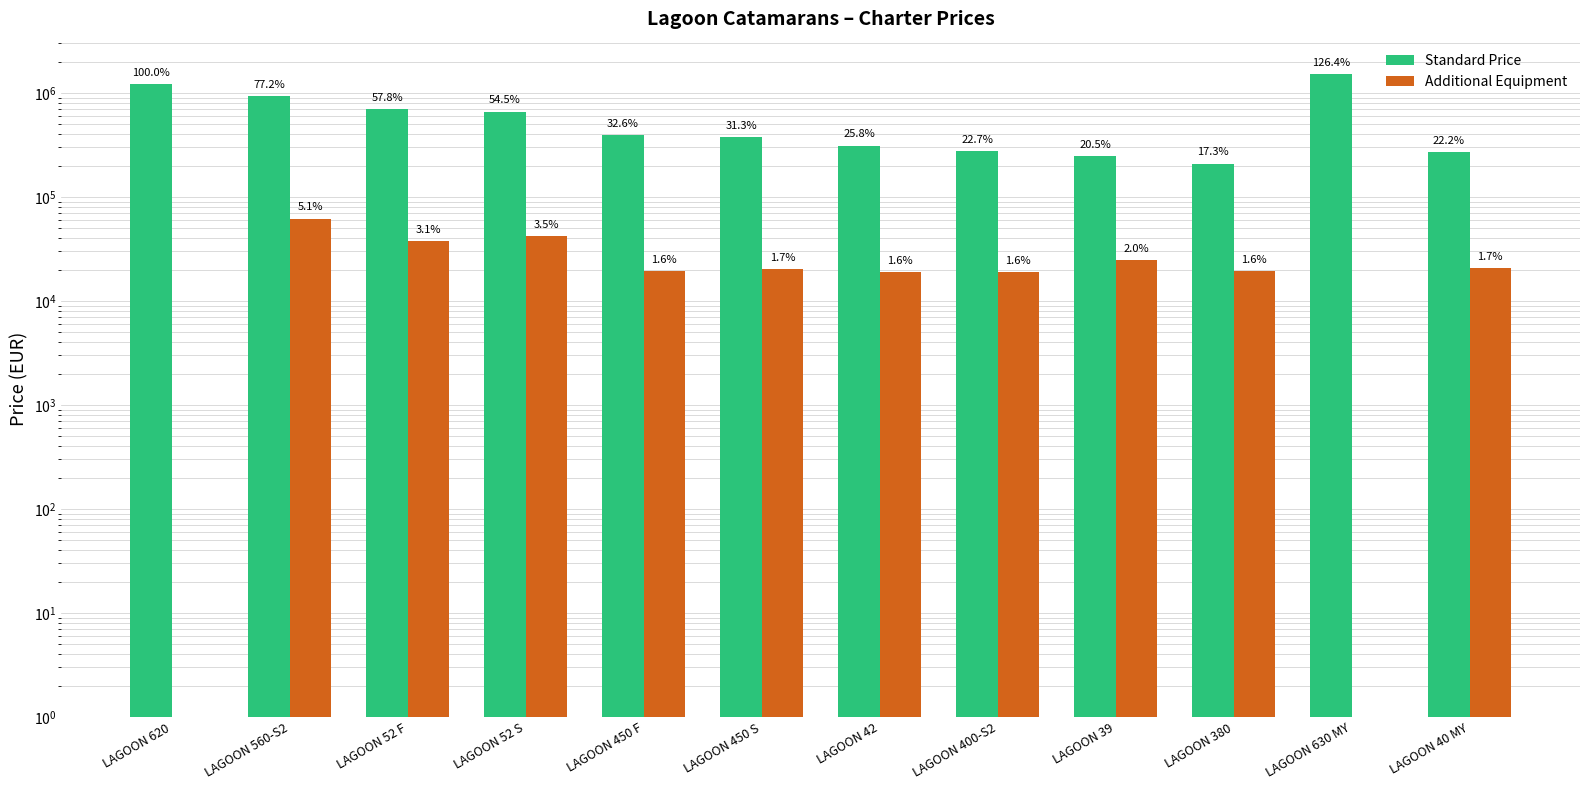

Which category has the highest value in the Standard Price series?

LAGOON 630 MY